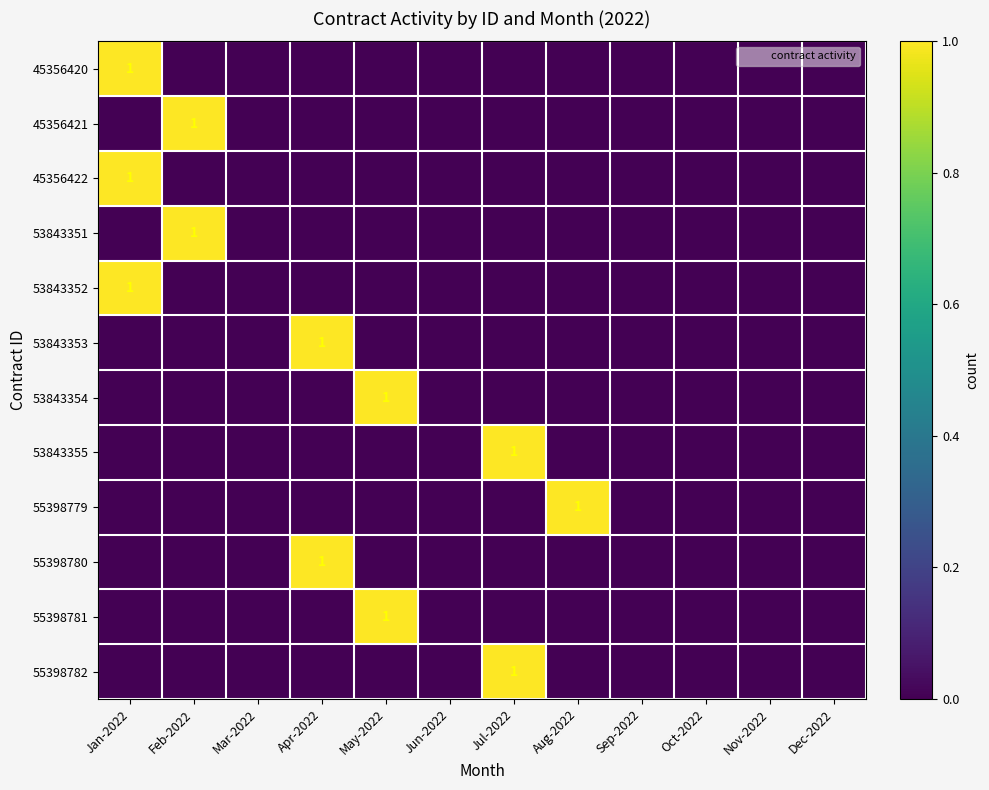

Which series has the largest range (max minus min)?

45356420